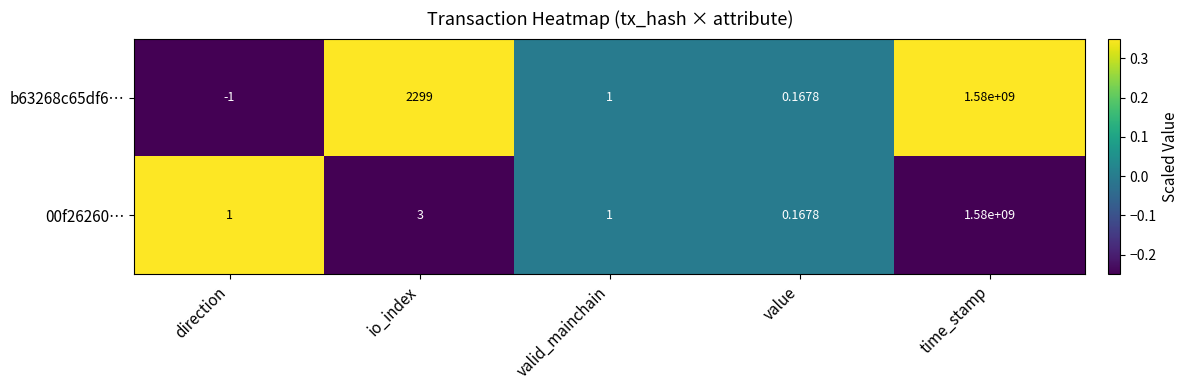

Which series has the widest spread of values?

b63268c65df6…